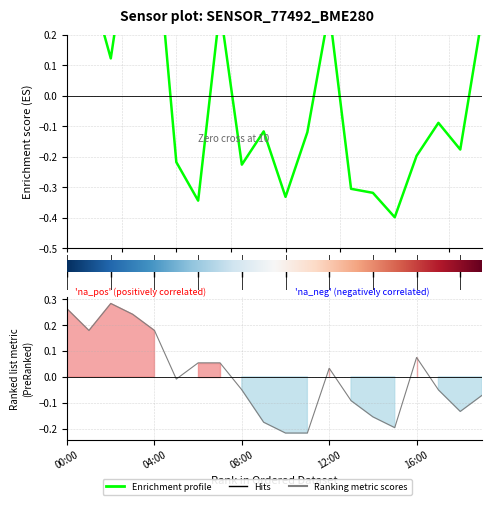

Read the pressure value at 17:00.

-0.1